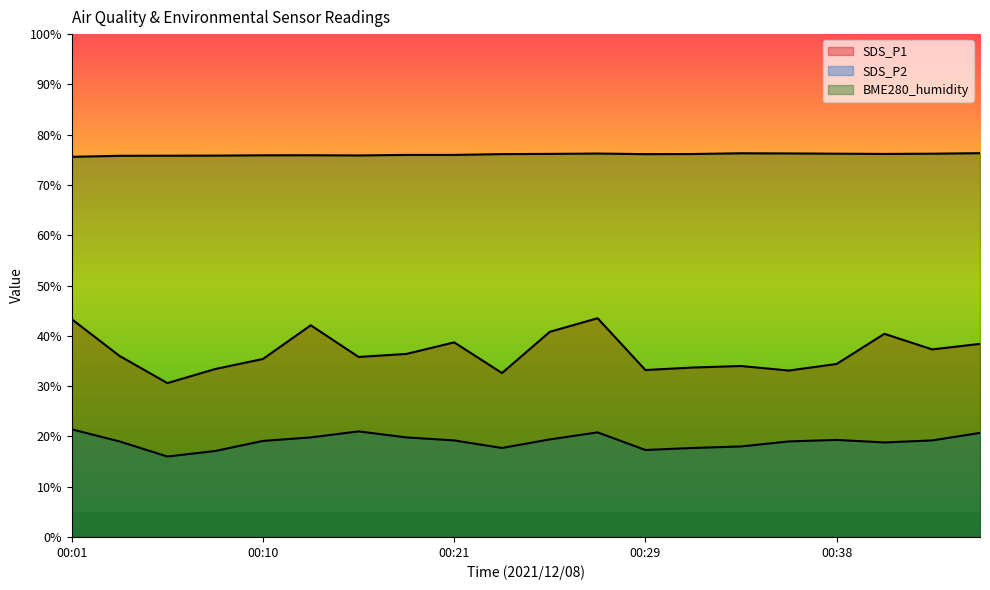

Reading left to right, transcribe all the data shown in this chart.

SDS_P1: 00:01=43.3	00:03=36.0	00:05=30.6	00:07=33.4	00:10=35.4	00:14=42.1	00:16=35.8	00:19=36.4	00:21=38.7	00:23=32.6	00:25=40.8	00:27=43.5	00:29=33.2	00:31=33.7	00:34=34.0	00:36=33.1	00:38=34.4	00:40=40.4	00:42=37.3	00:44=38.4
SDS_P2: 00:01=21.4	00:03=19.0	00:05=16.0	00:07=17.1	00:10=19.1	00:14=19.8	00:16=21.0	00:19=19.8	00:21=19.2	00:23=17.7	00:25=19.4	00:27=20.8	00:29=17.3	00:31=17.7	00:34=18.0	00:36=19.0	00:38=19.3	00:40=18.8	00:42=19.2	00:44=20.7
BME280_humidity: 00:01=75.6	00:03=75.8	00:05=75.8	00:07=75.8	00:10=75.9	00:14=75.9	00:16=75.9	00:19=76.0	00:21=76.0	00:23=76.1	00:25=76.2	00:27=76.2	00:29=76.1	00:31=76.2	00:34=76.3	00:36=76.3	00:38=76.2	00:40=76.2	00:42=76.2	00:44=76.3